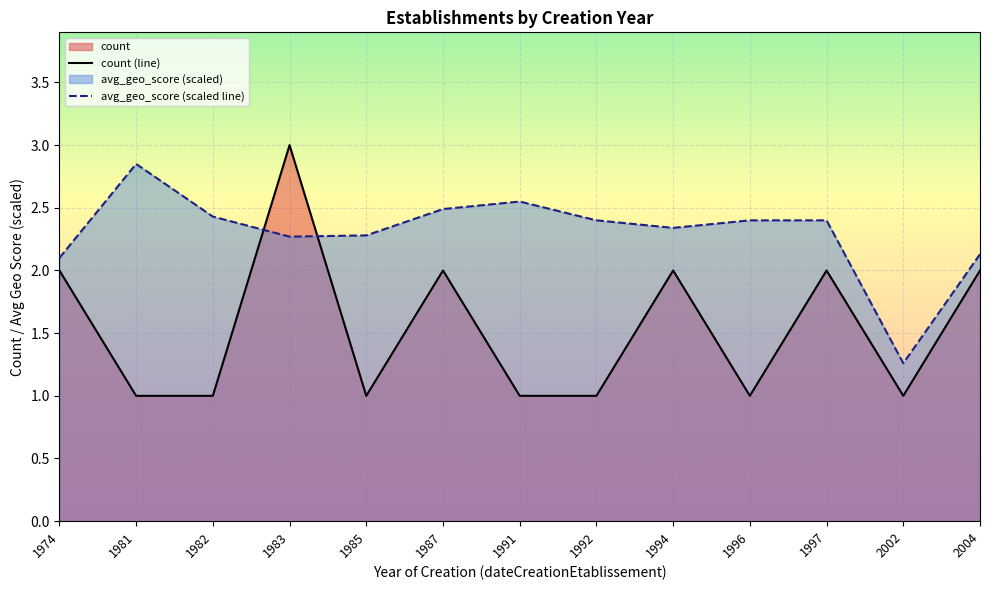

What is the difference between the maximum and minimum values in the avg_geo_score (scaled line) series?

1.6